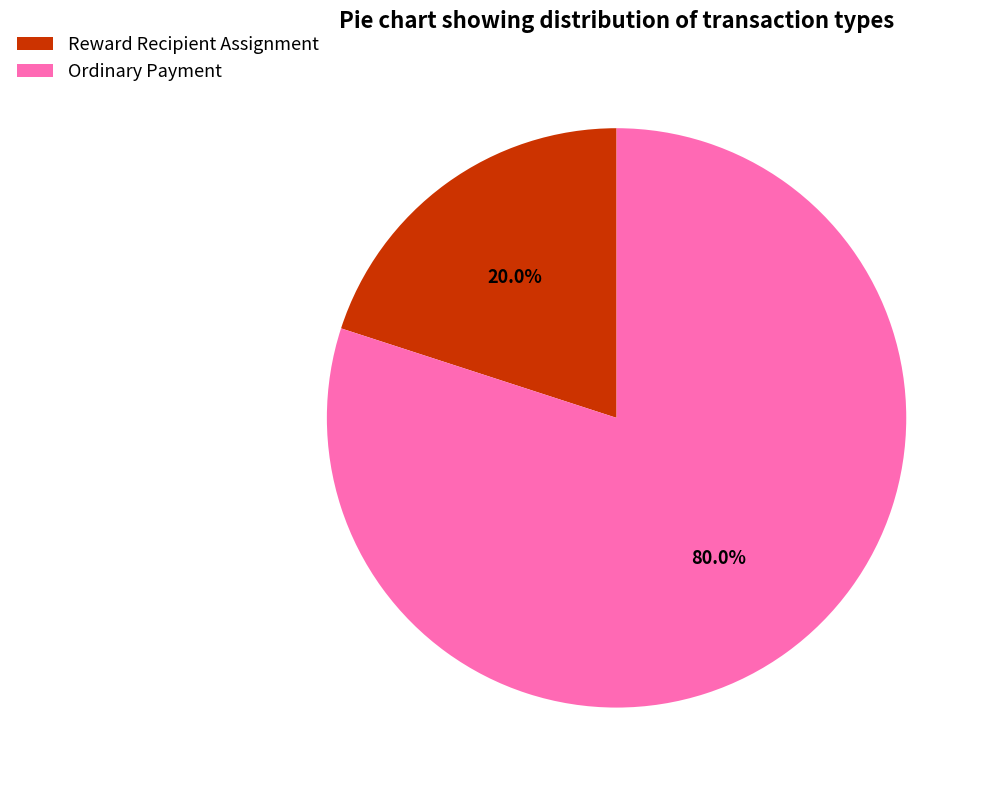

What percentage is the Ordinary Payment slice, to the nearest percent?

80%